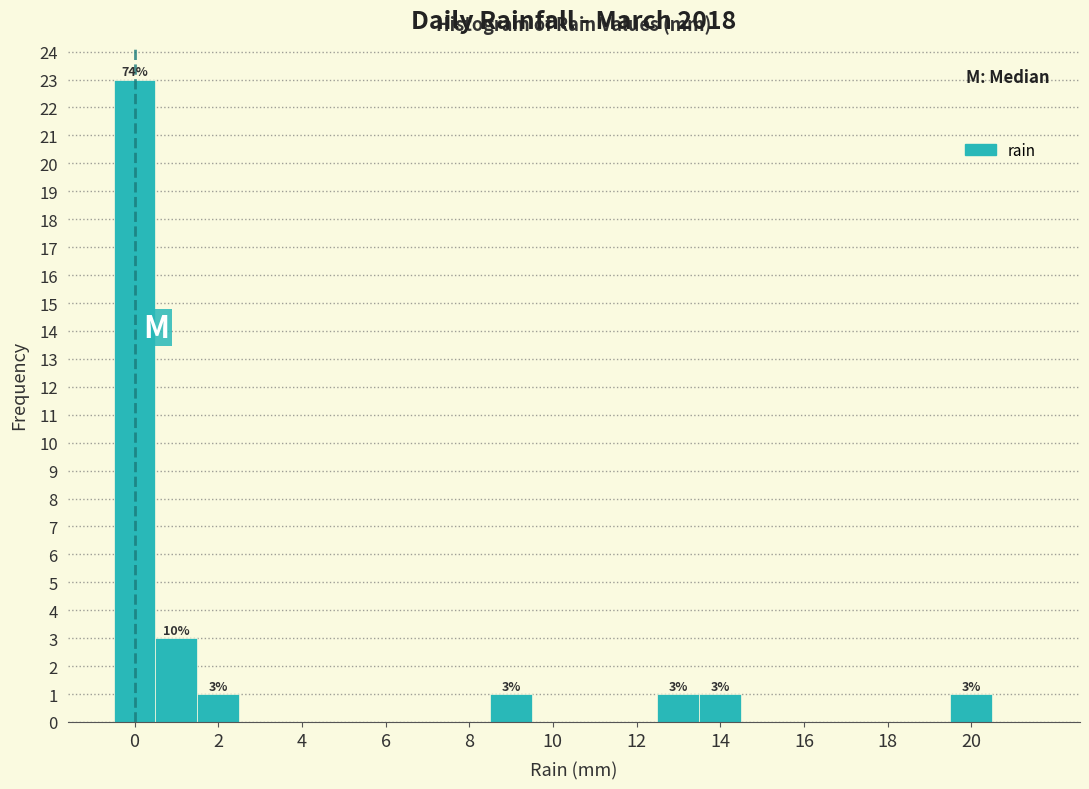

Over which range of the x-axis is the bar tallest?

-0.5 to 0.5